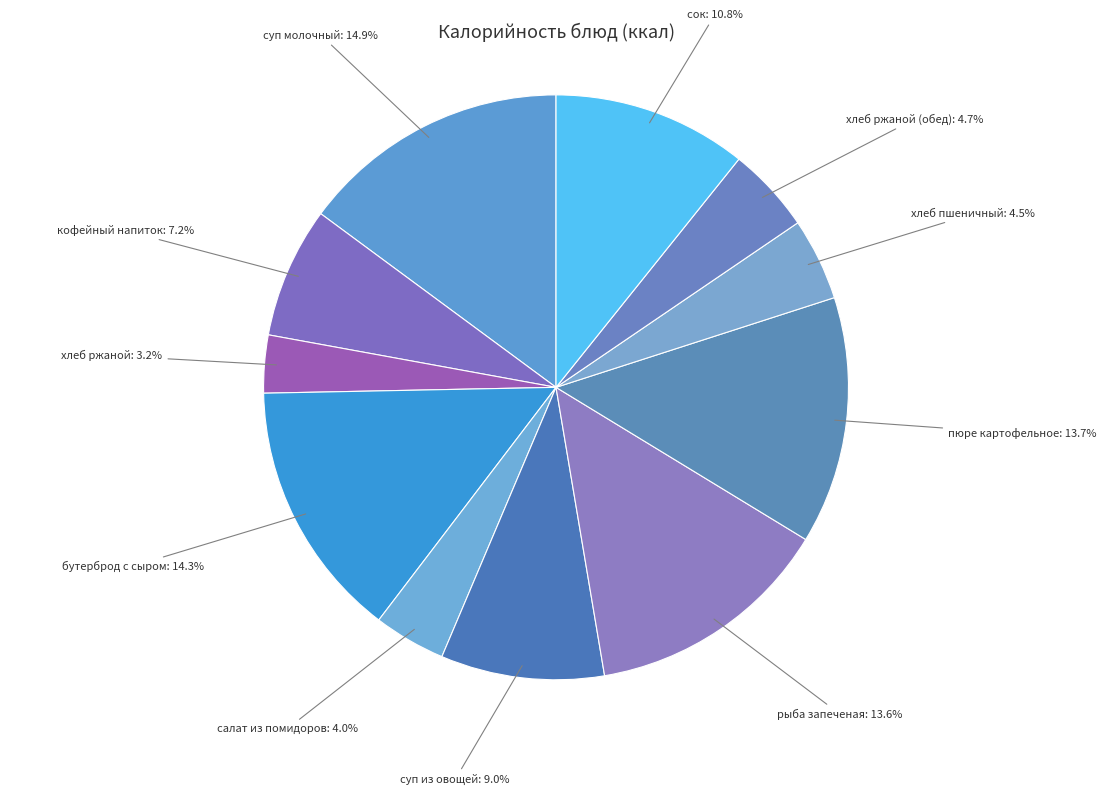

What percentage do пюре картофельное and суп из овощей together represent?

22.7%